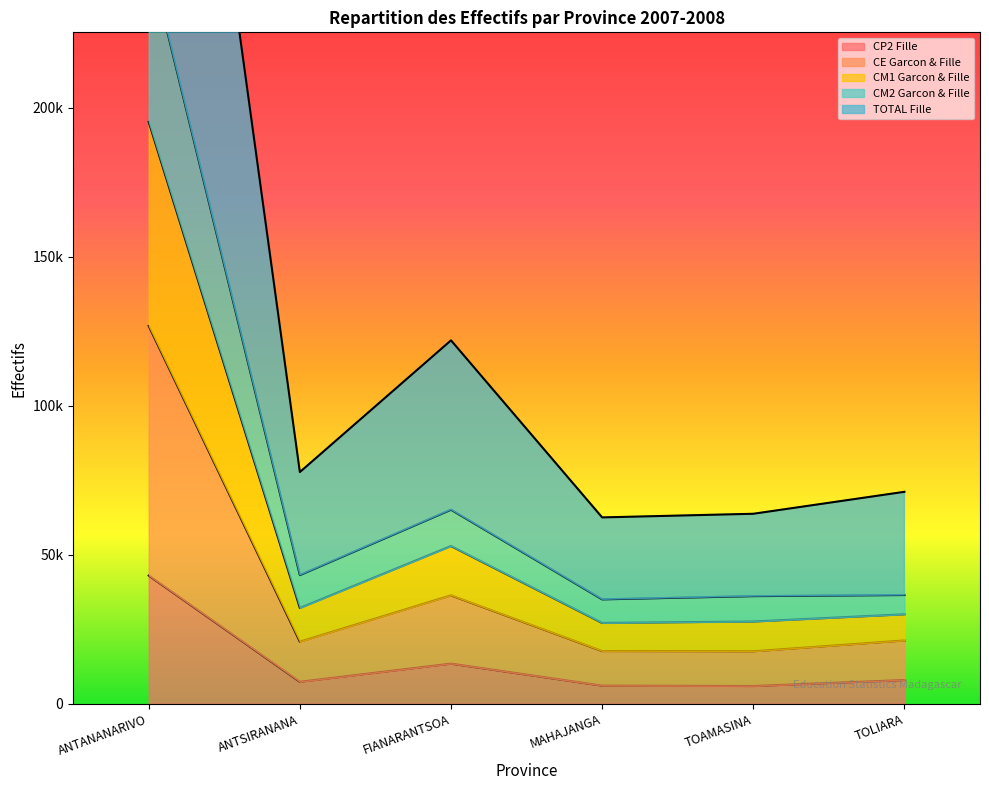

At which label does CM1 Garcon & Fille reach its peak?

ANTANANARIVO